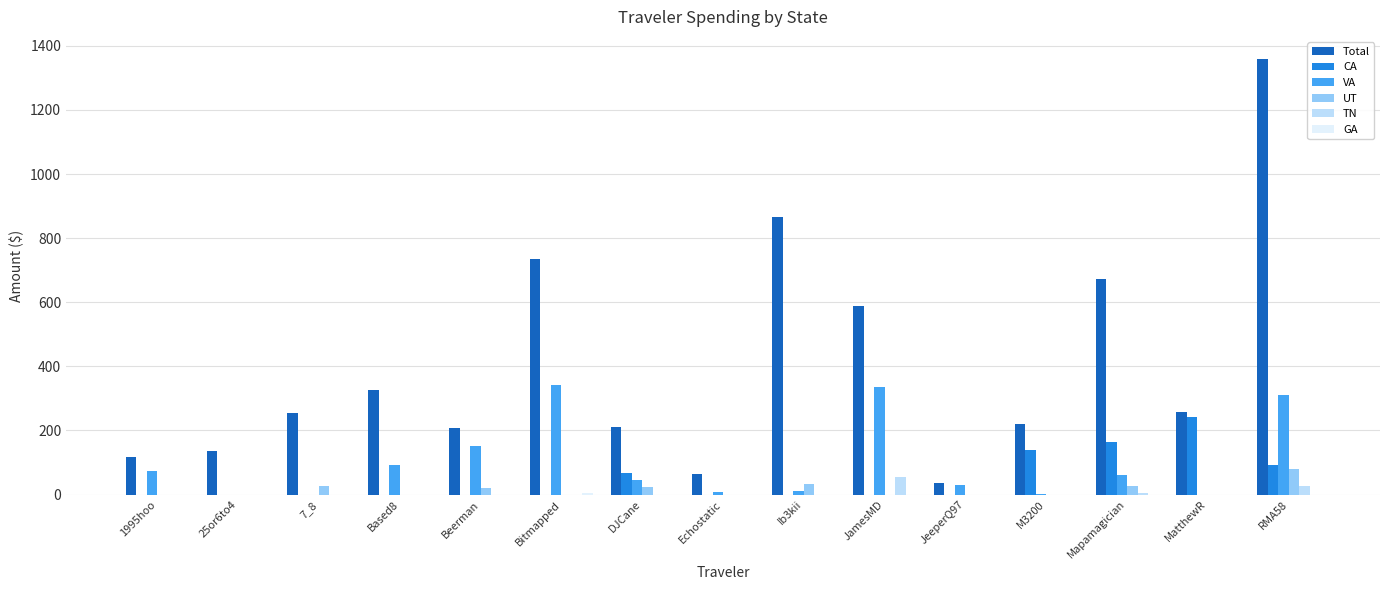

What is the sum of all TN values?

88.8